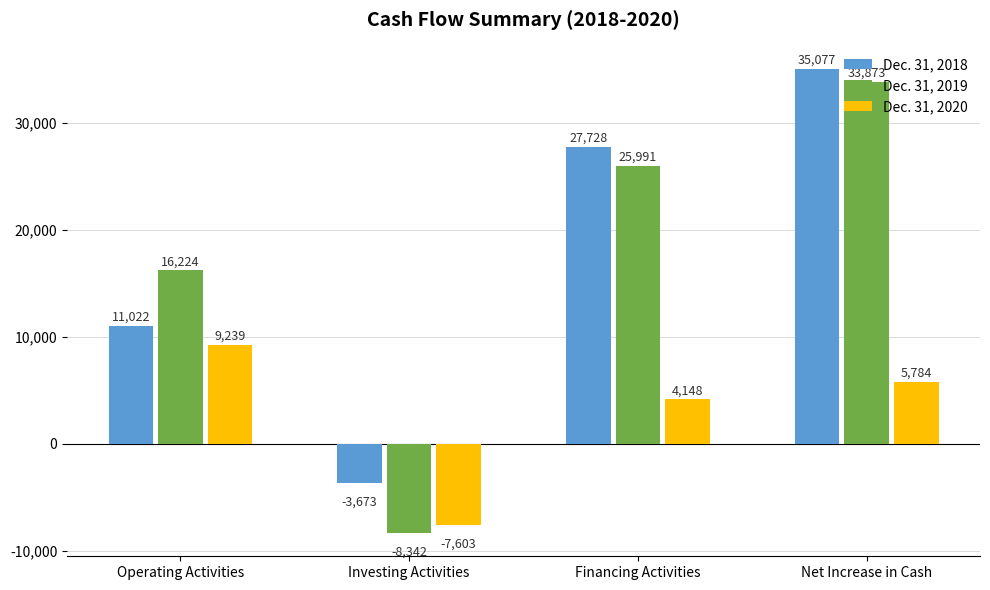

At how many categories does at least one series exceed 1146?

3